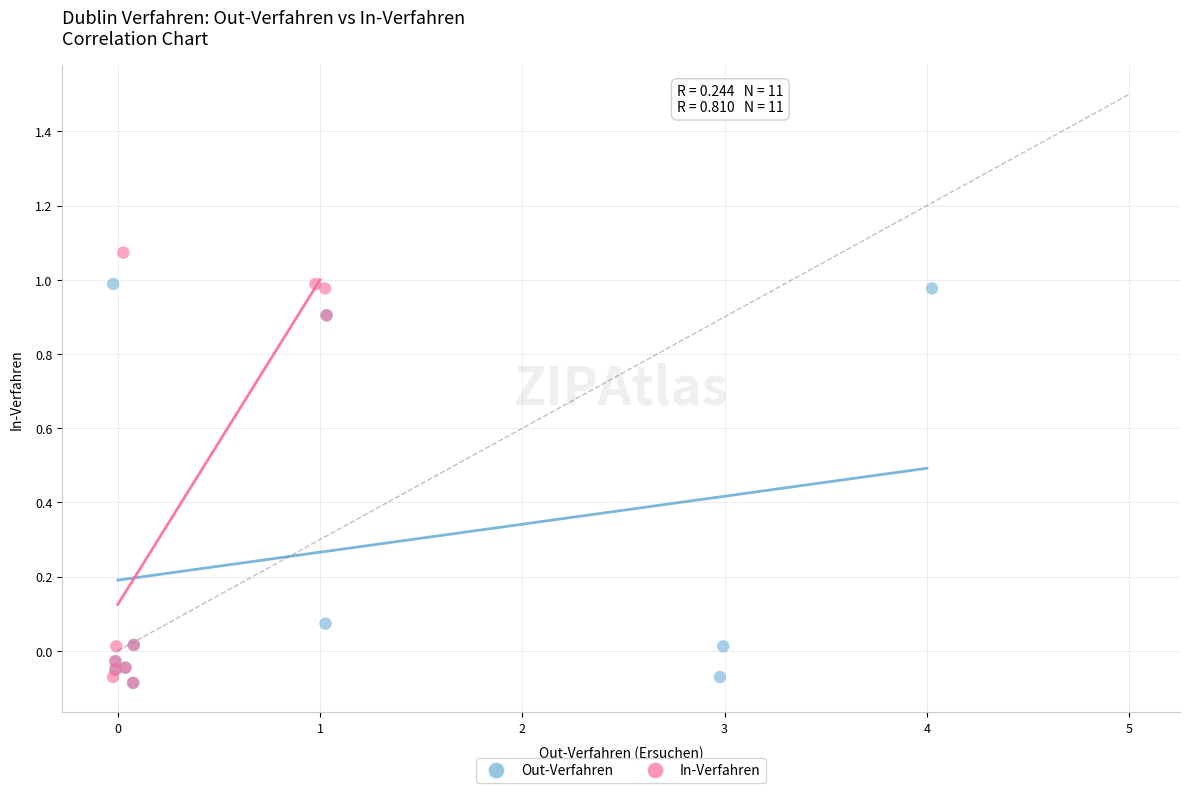

Which series reaches the maximum Y coordinate?

In-Verfahren